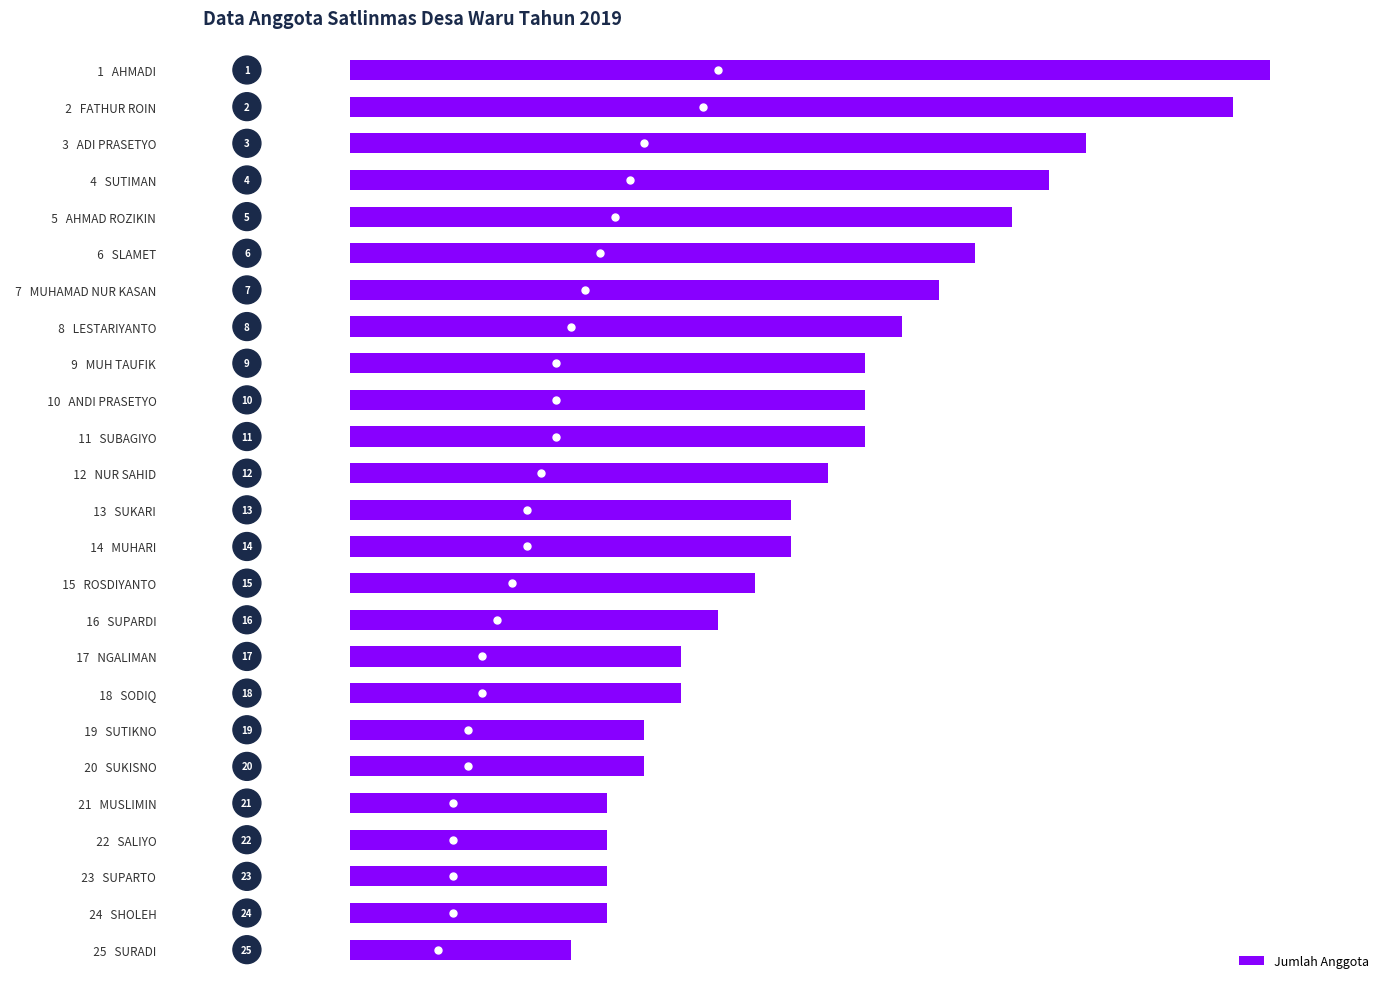

Reading top to bottom, extract all data points from this chart.

25	24	20	19	18	17	16	15	14	14	14	13	12	12	11	10	9	9	8	8	7	7	7	7	6